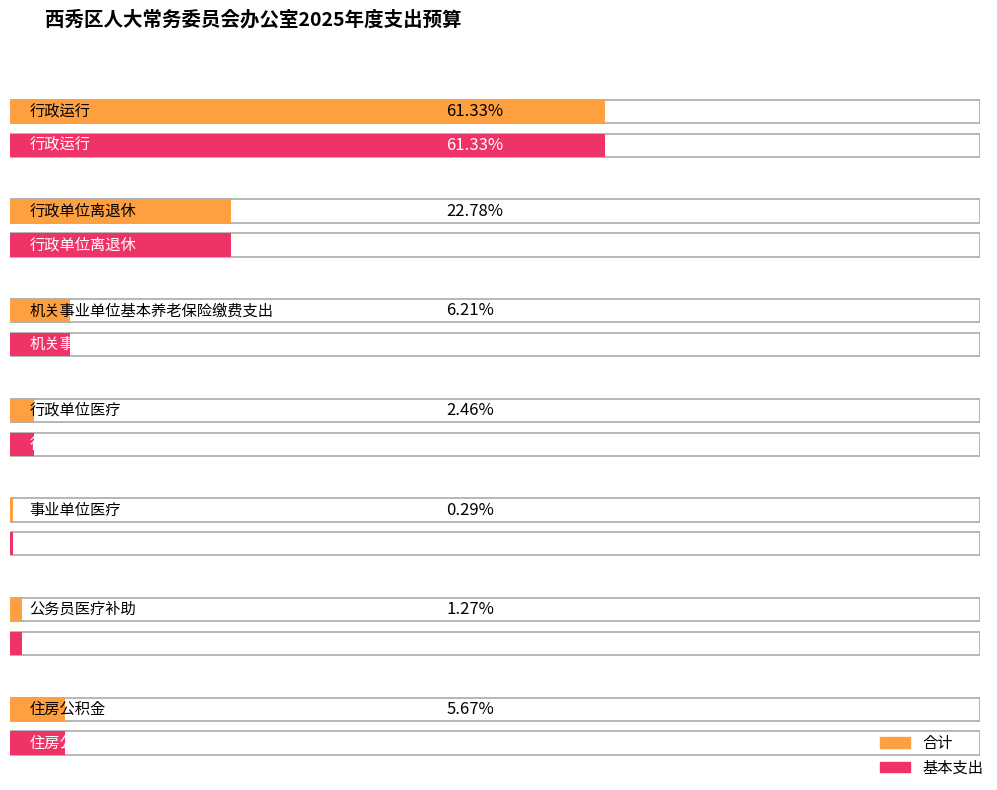

What is the label of the 7th bar from the left?

住房公积金